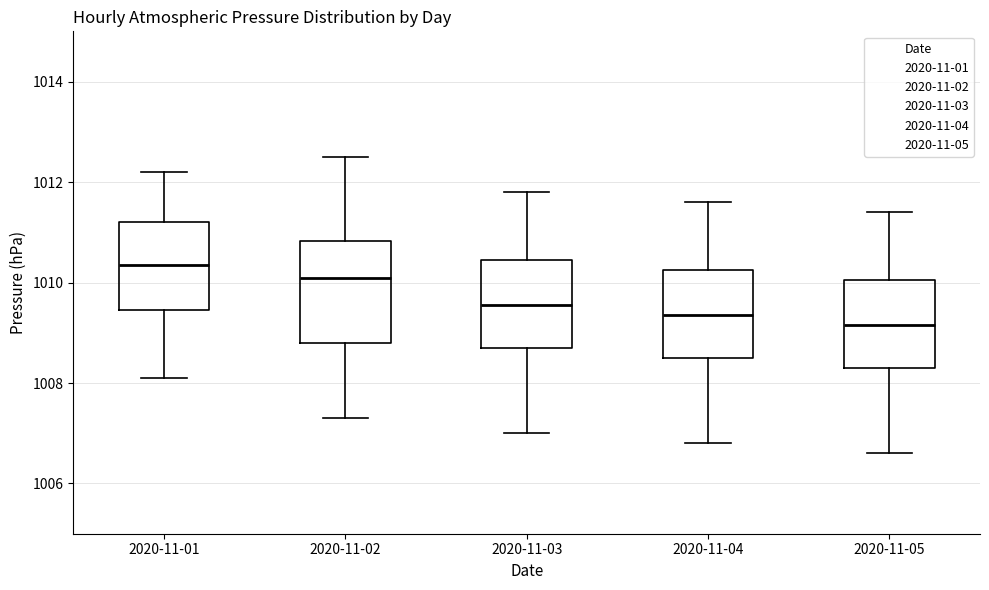

Reading left to right, transcribe this box plot: for each box, give where its median line is, the range the box spans, and where its two whiskers end, as read against the y-axis. The values are not printed on the chart, so give them approximately, as read against the axis.

2020-11-01: median 1010.4, box 1009.4 to 1011.2, whiskers 1008.2 to 1012.2
2020-11-02: median 1010.2, box 1008.8 to 1010.8, whiskers 1007.4 to 1012.6
2020-11-03: median 1009.6, box 1008.8 to 1010.4, whiskers 1007.0 to 1011.8
2020-11-04: median 1009.4, box 1008.6 to 1010.2, whiskers 1006.8 to 1011.6
2020-11-05: median 1009.2, box 1008.4 to 1010.0, whiskers 1006.6 to 1011.4